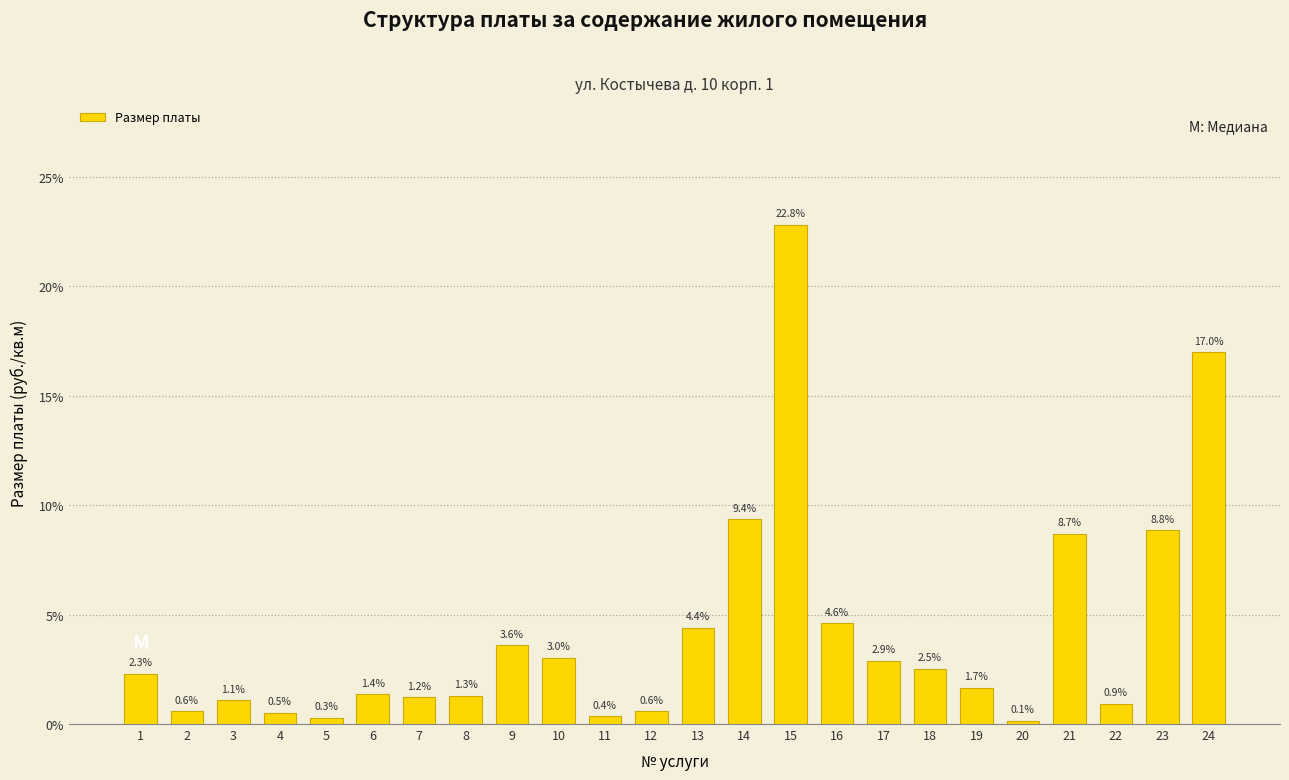

Reading left to right, list all the values displayed in this chart.

1=2.3	2=0.6	3=1.1	4=0.5	5=0.3	6=1.4	7=1.2	8=1.3	9=3.6	10=3.0	11=0.4	12=0.6	13=4.4	14=9.4	15=22.8	16=4.6	17=2.9	18=2.5	19=1.7	20=0.1	21=8.7	22=0.9	23=8.8	24=17.0